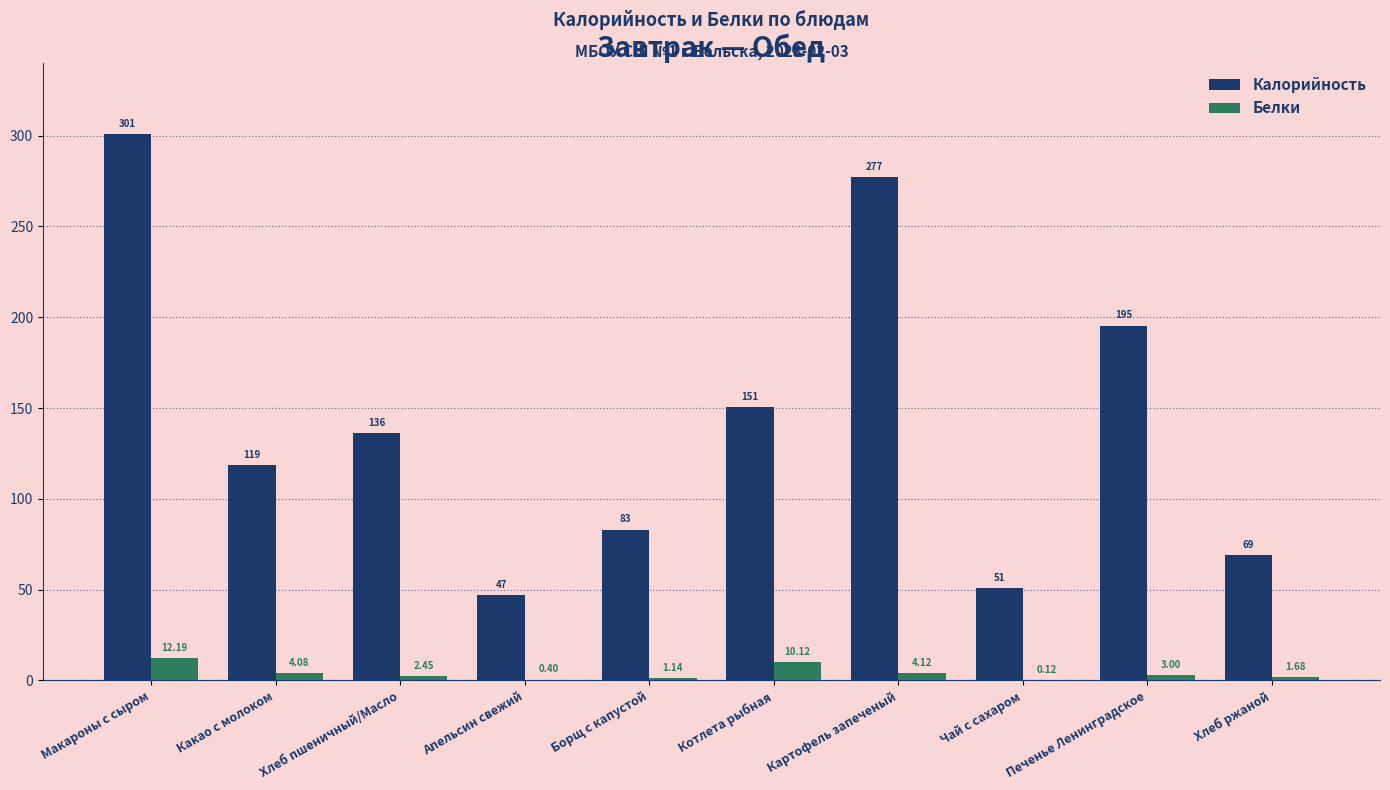

Which series has the largest total across all categories?

Калорийность